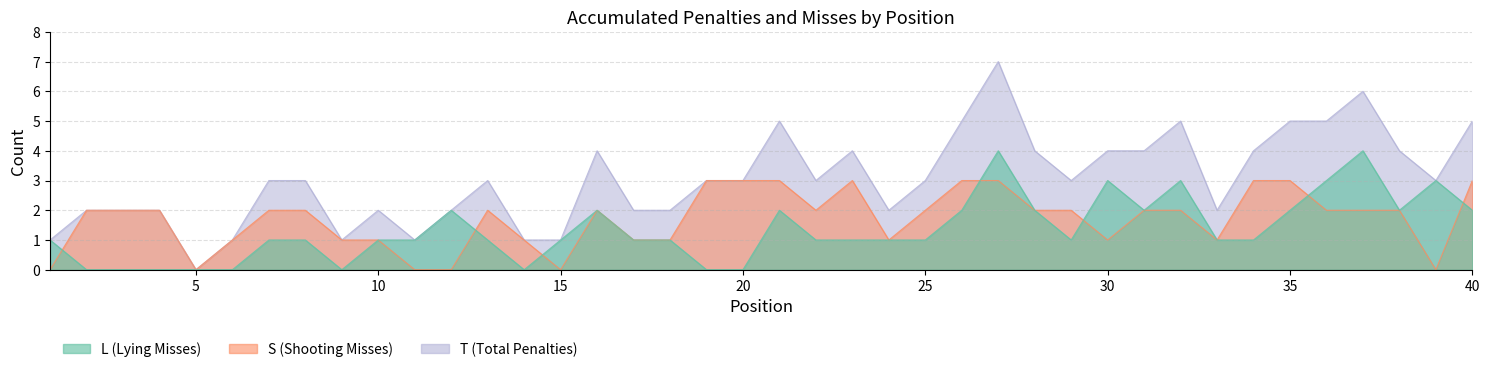

True or false: T and L cross at least once.

False